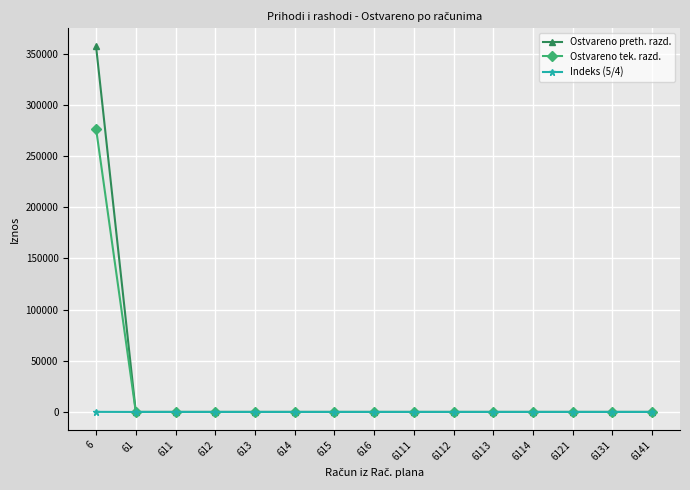

At which category is the sum across all series the highest?

6